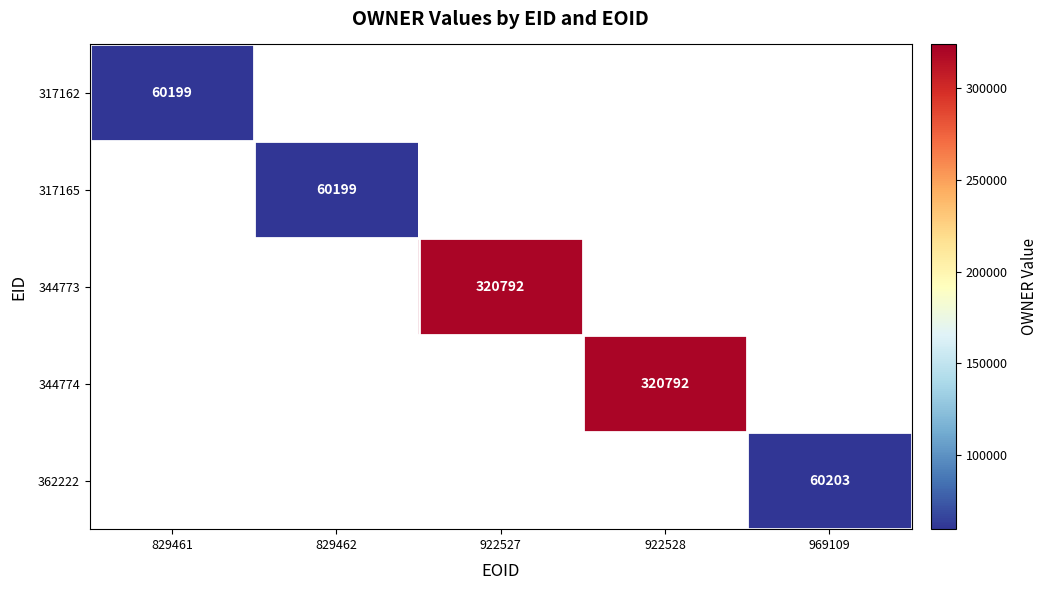

Count the number of categories in the chart.

5